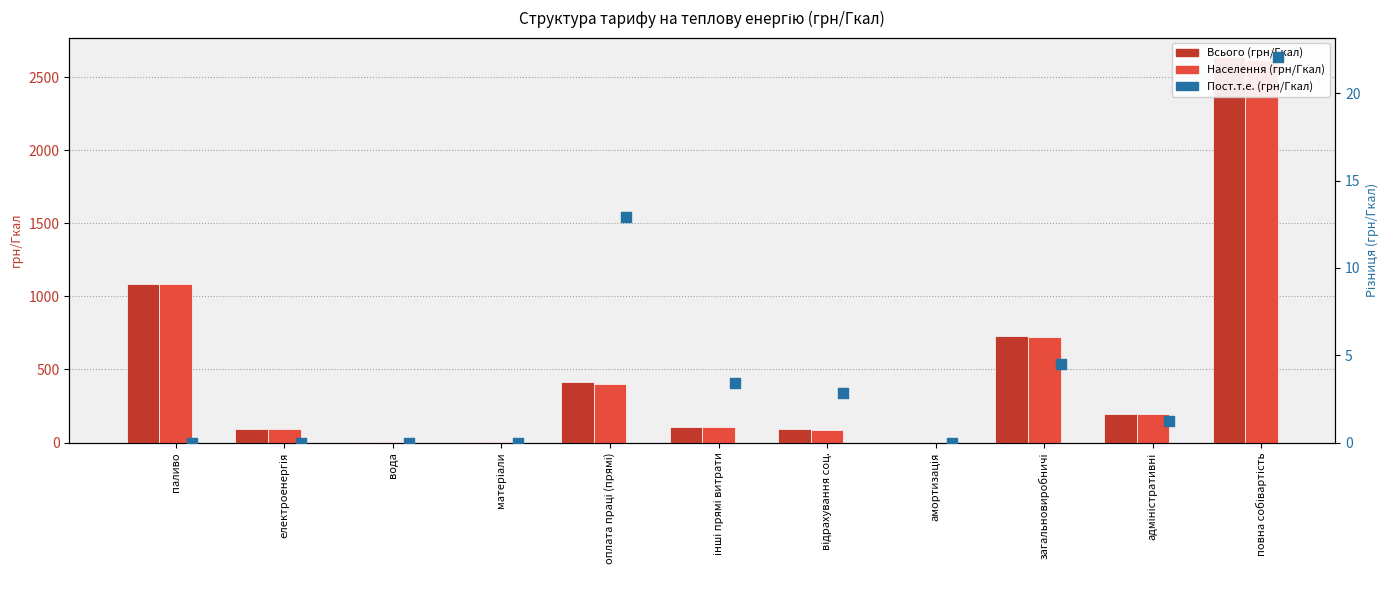

Which series has the widest spread of Y values?

Всього (грн/Гкал)